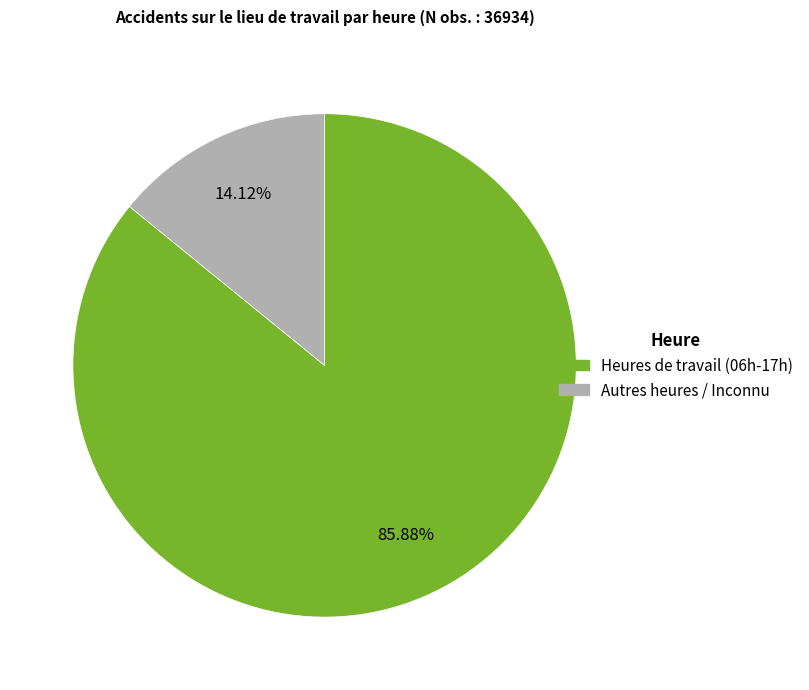

How many slices are in this pie chart?

2